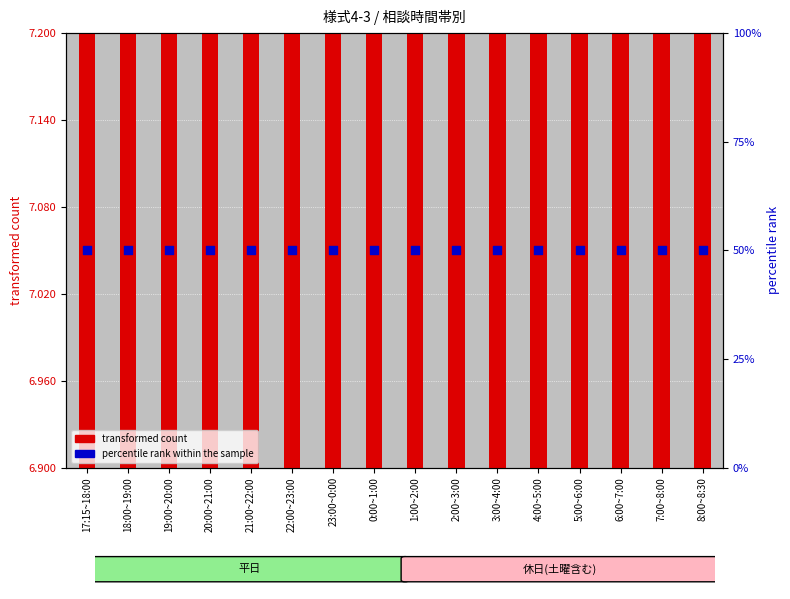

Is the value of transformed count at 4:00~5:00 greater than the value of percentile rank within the sample at 18:00~19:00?

No